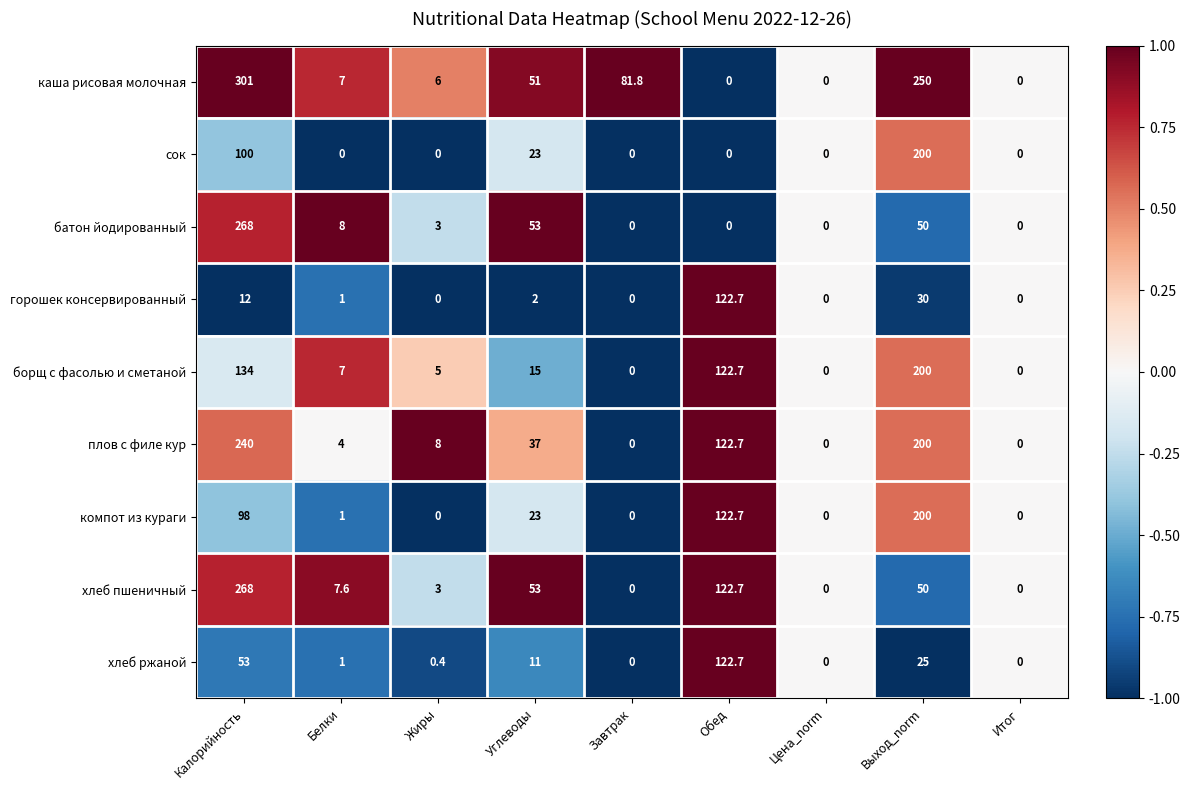

What is the approximate value of каша рисовая молочная at Жиры?

6.0